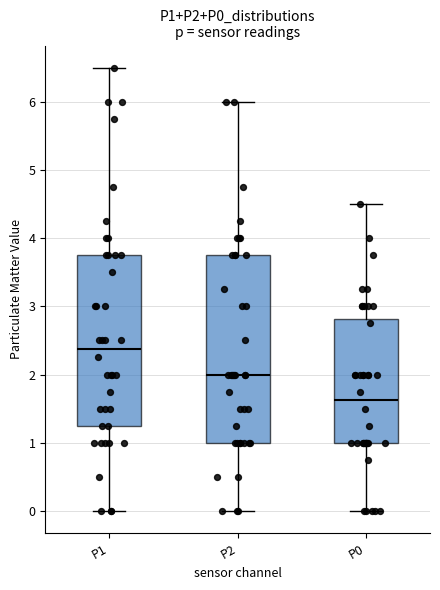

Reading left to right, read every box against the y-axis: the position of its median line, the range the box covers, and the ends of its whiskers. The values are not printed on the chart, so give them approximately, as read against the axis.

P1: median 2.4, box 1.3 to 3.8, whiskers 0.0 to 6.5
P2: median 2.0, box 1.0 to 3.8, whiskers 0.0 to 6.0
P0: median 1.6, box 1.0 to 2.8, whiskers 0.0 to 4.5